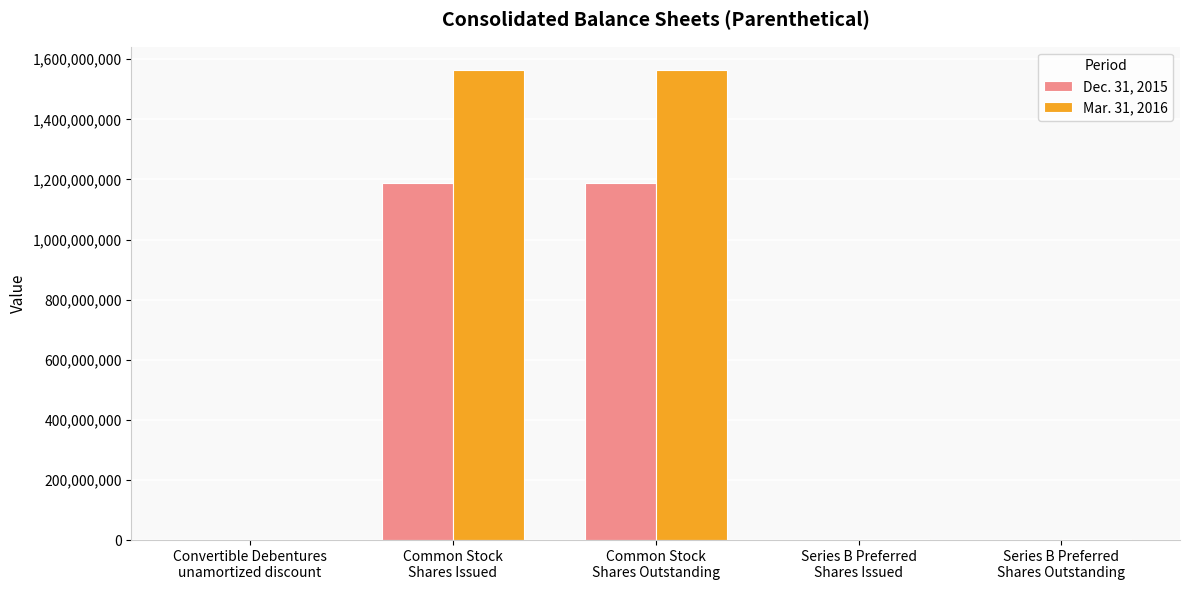

Which series has the largest total across all categories?

Mar. 31, 2016